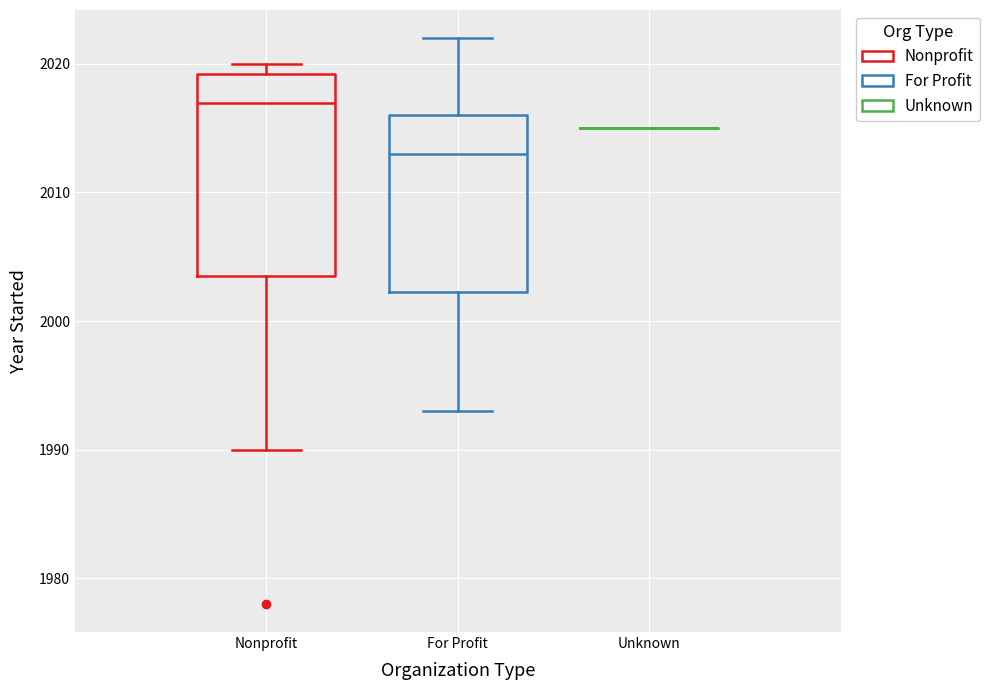

Reading left to right, read every box against the y-axis: the position of its median line, the range the box covers, and the ends of its whiskers. The values are not printed on the chart, so give them approximately, as read against the axis.

Nonprofit: median 2017, box 2004 to 2019, whiskers 1990 to 2020
For Profit: median 2013, box 2002 to 2016, whiskers 1993 to 2022
Unknown: box collapsed to a line at 2015, whiskers 2015 to 2015